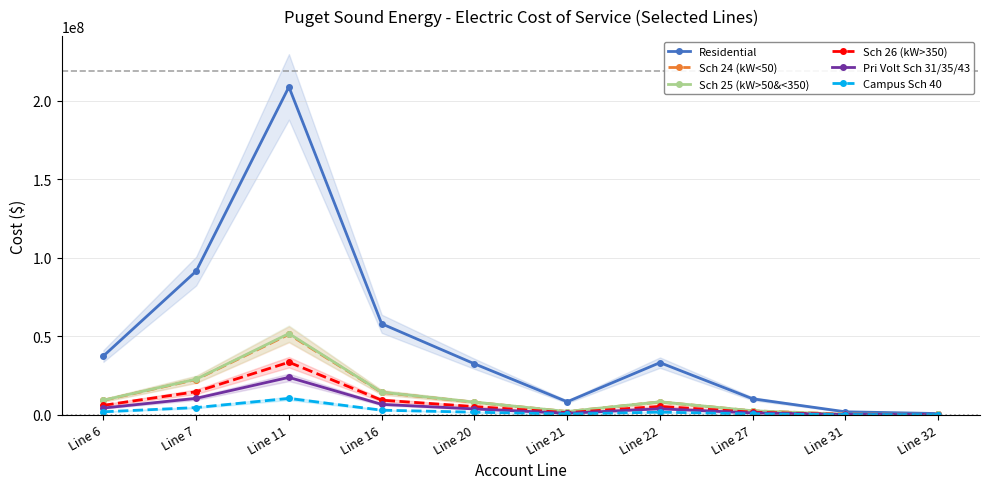

Reading left to right, what are all the values shown in this chart?

Residential: 37379991.7	91423979.6	208728458.1	57902499.3	32410925.2	8247528.2	33153557.6	10126745.0	1854374.6	744703.7
Sch 24 (kW<50): 9164085.6	22413519.6	51171907.1	14195387.4	7945868.4	2021965.5	8127932.3	2479186.7	421230.1	192651.8
Sch 25 (kW>50&<350): 9252620.9	22630059.2	51666284.7	14332530.6	8022634.3	2041500.0	8206457.2	2501942.8	265771.6	207492.2
Sch 26 (kW>350): 5984186.6	14636122.8	33415471.1	9269647.8	5188685.5	1320352.0	5307574.0	1617113.9	105272.4	117603.9
Pri Volt Sch 31/35/43: 4257856.7	10413865.5	23775710.6	6595521.7	3691843.4	939454.3	3776434.7	1150375.1	188146.3	106053.3
Campus Sch 40: 1861047.3	4551749.2	10392017.4	2882806.6	1613651.1	410621.8	1650624.7	502882.4	31368.3	48446.0